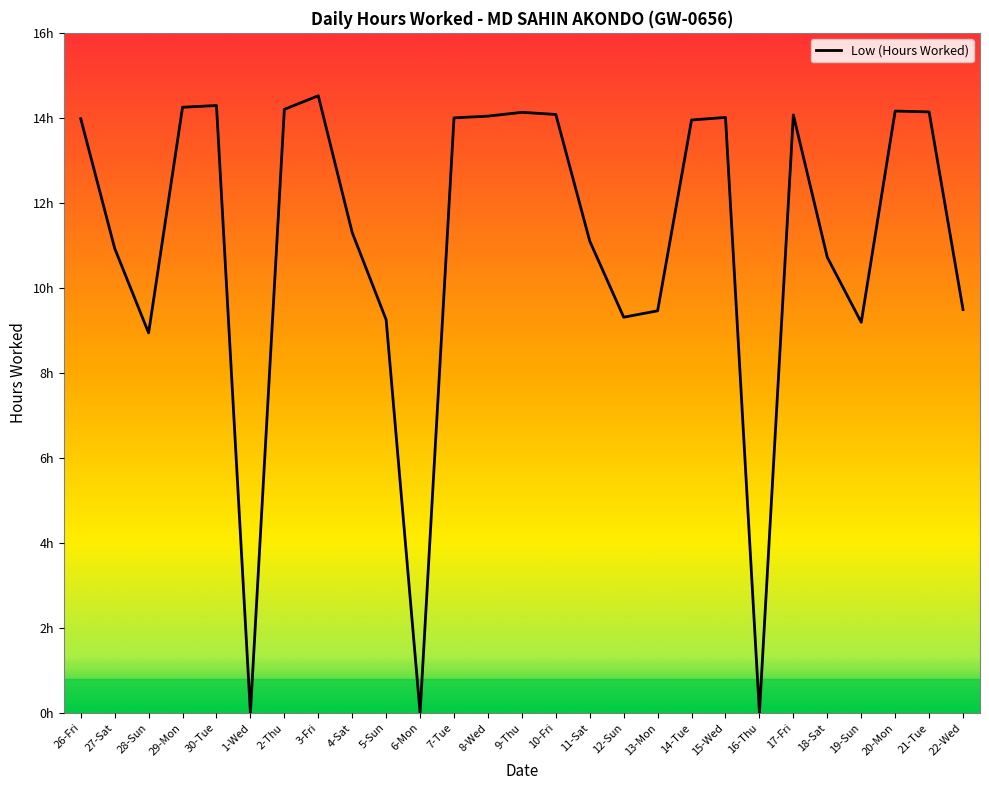

What is the greatest value displayed?

14.5